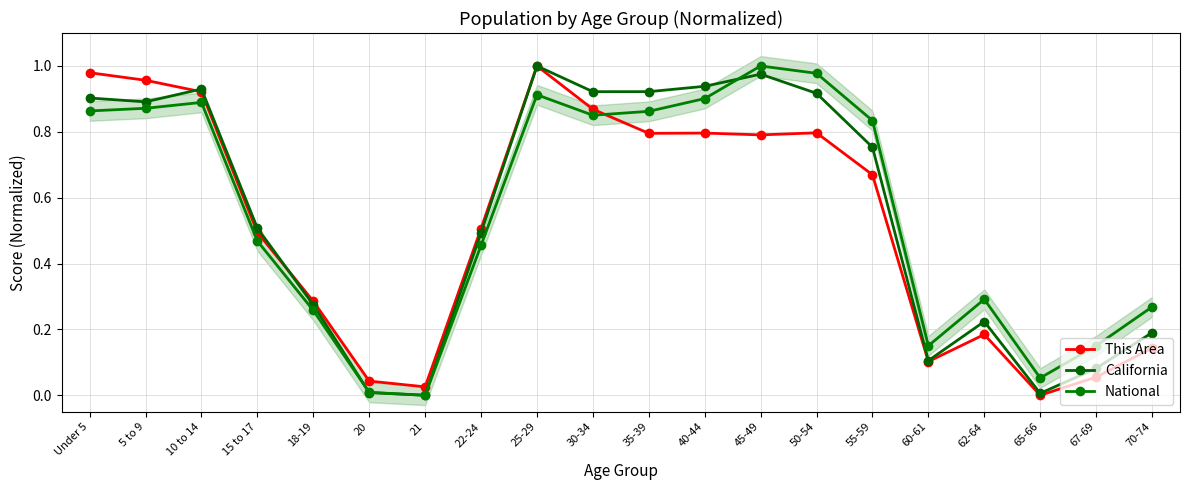

Which series has the largest total across all categories?

National